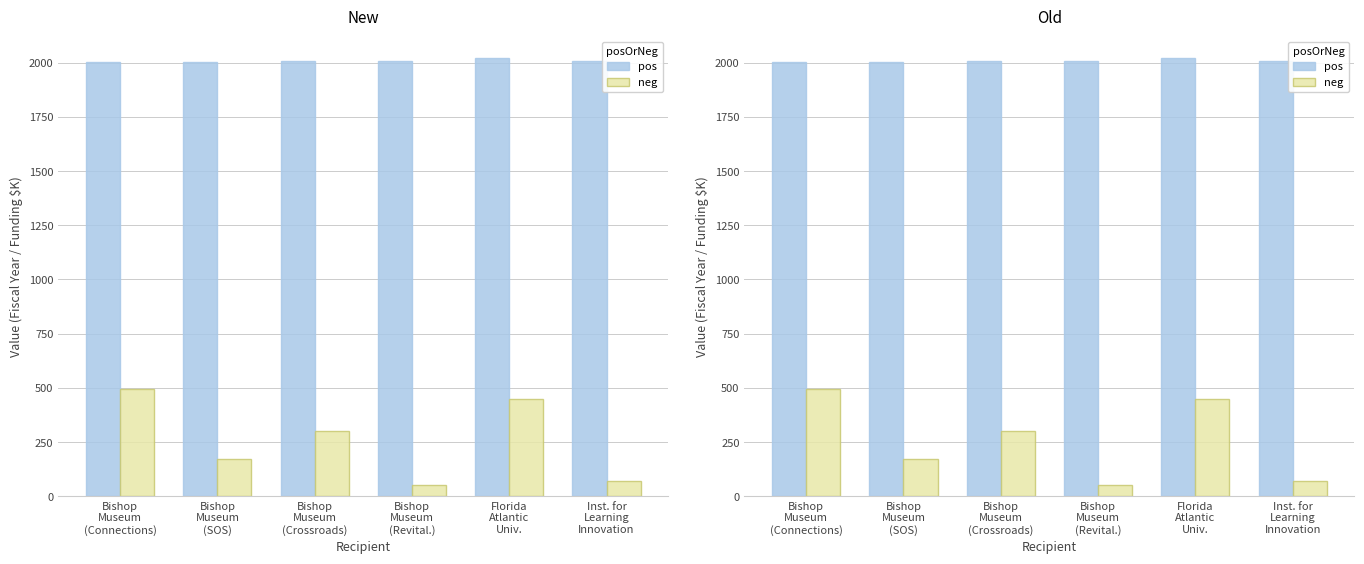

Which category has the lowest value in the neg series?

Bishop
Museum
(Revital.)